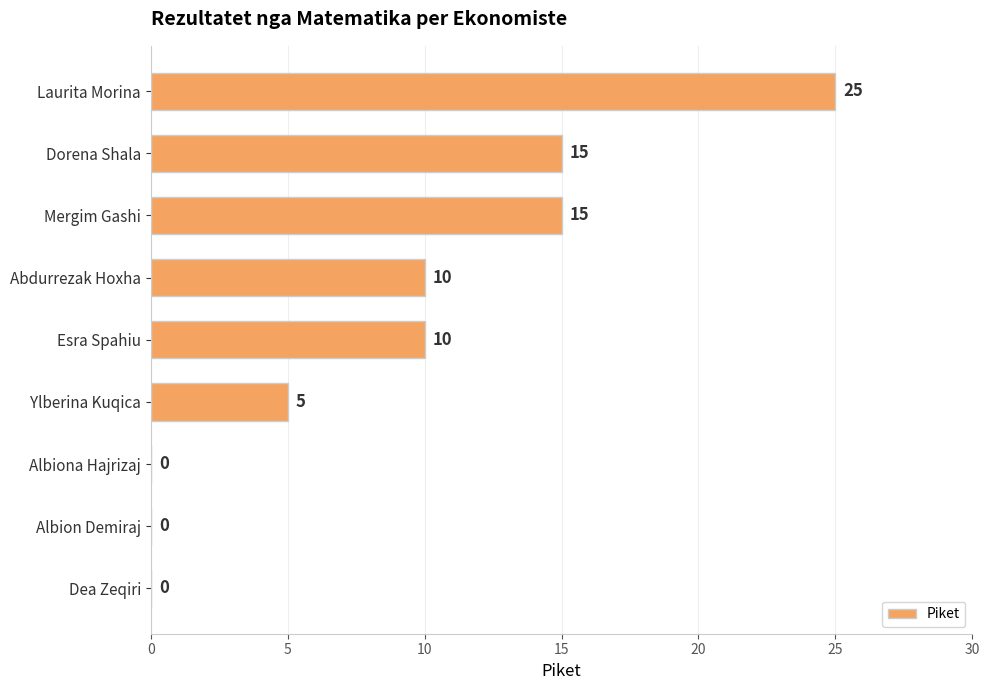

Is it true that the value at Albion Demiraj is 0?

True